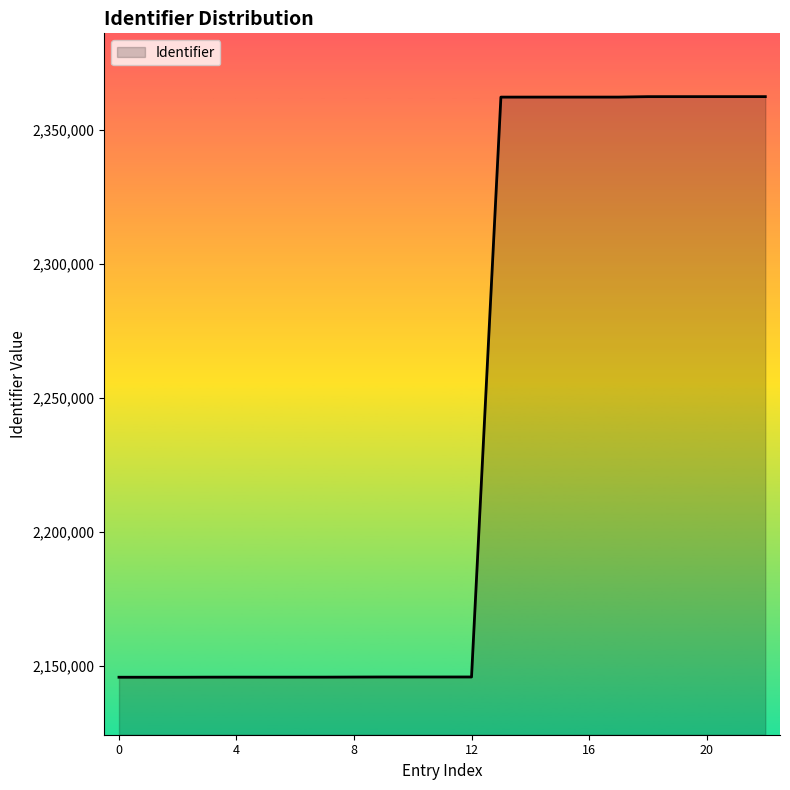

What is the minimum value shown in the chart?

2145785